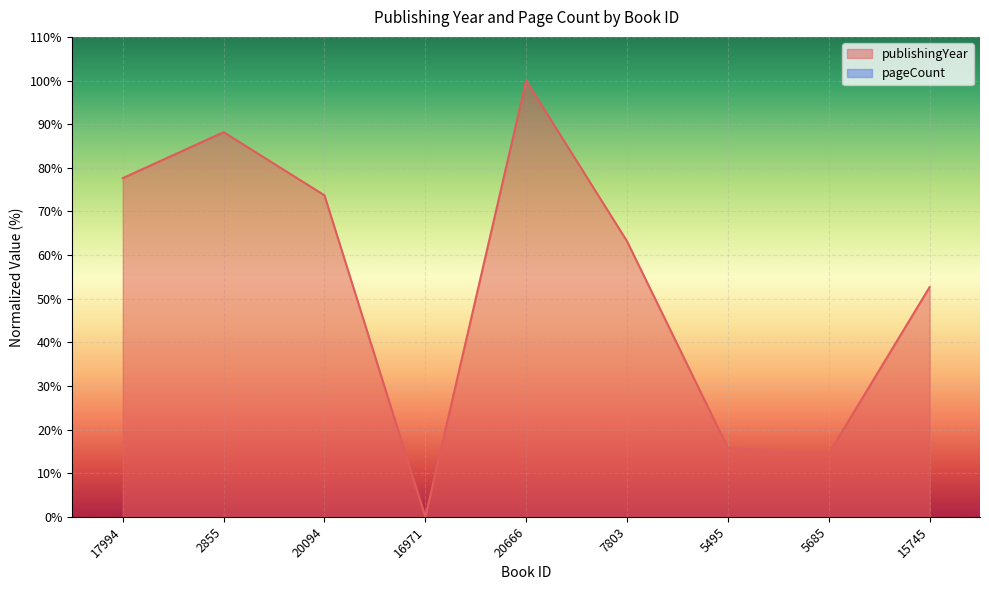

True or false: the data has more than 2 interior local peaks.

False